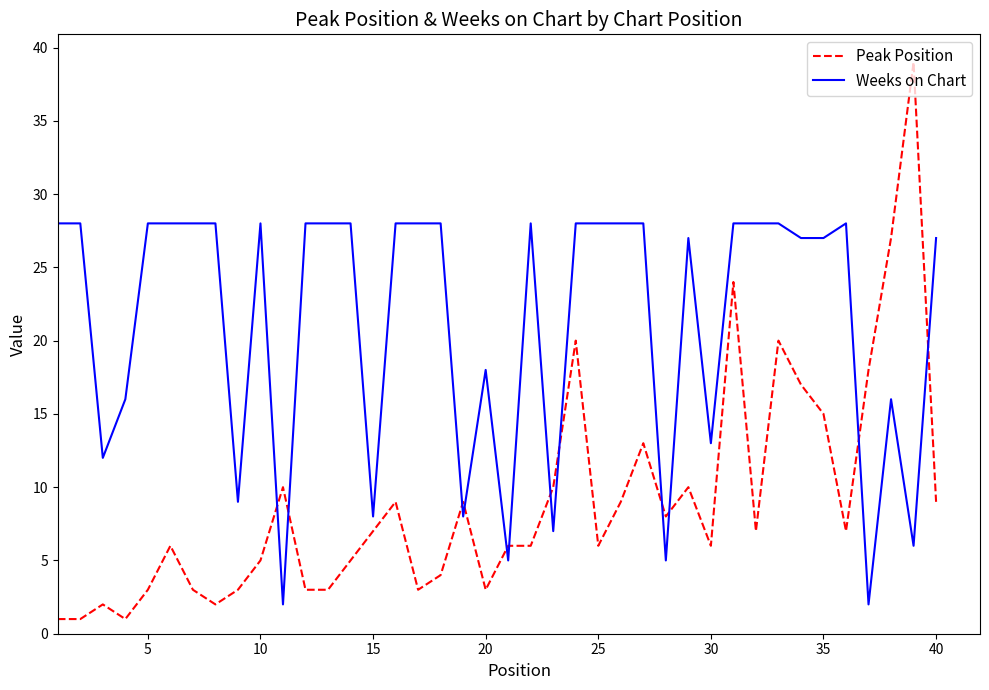

Rank the series by their average value, from highest to lowest.

Weeks on Chart, Peak Position